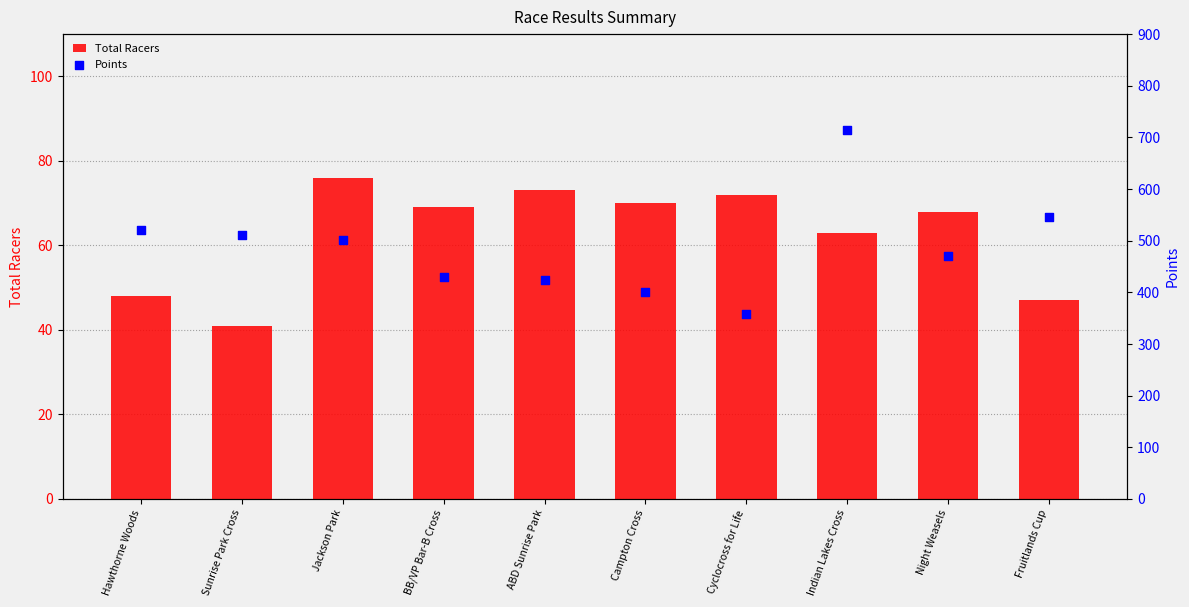

Which series has the largest total across all categories?

Points